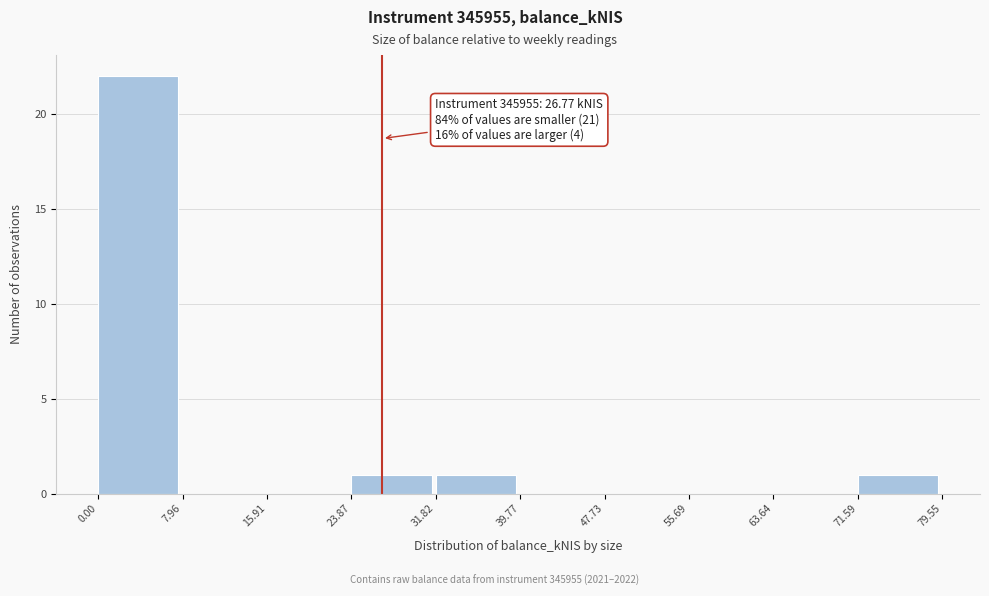

Over which range of the x-axis is the bar tallest?

0.00 to 7.96